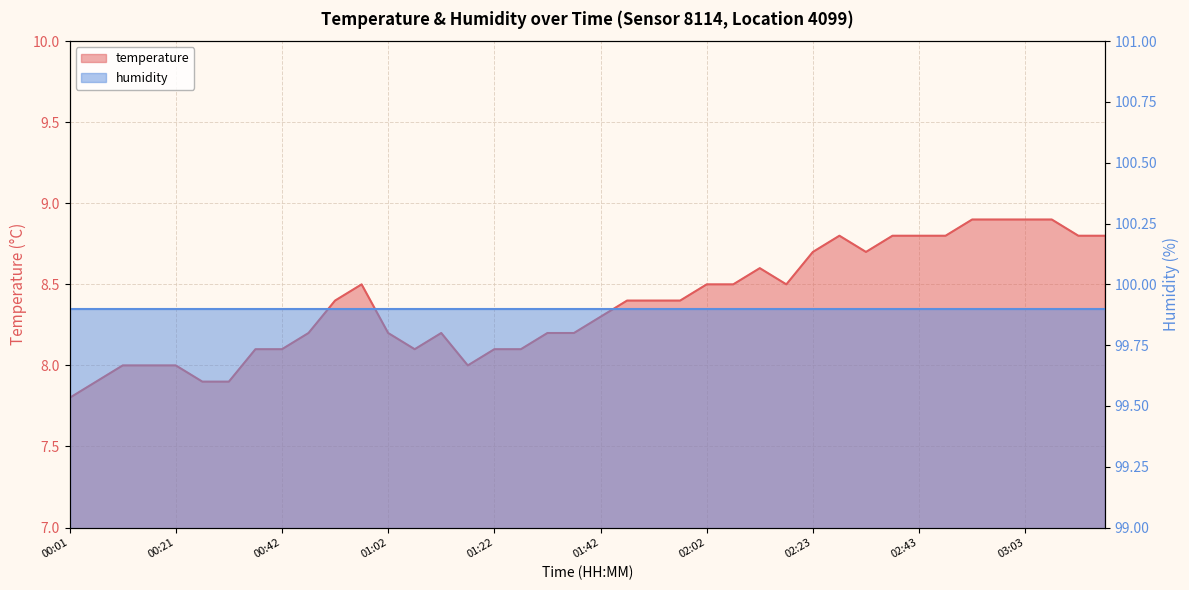

What is the sum of all values?

335.3